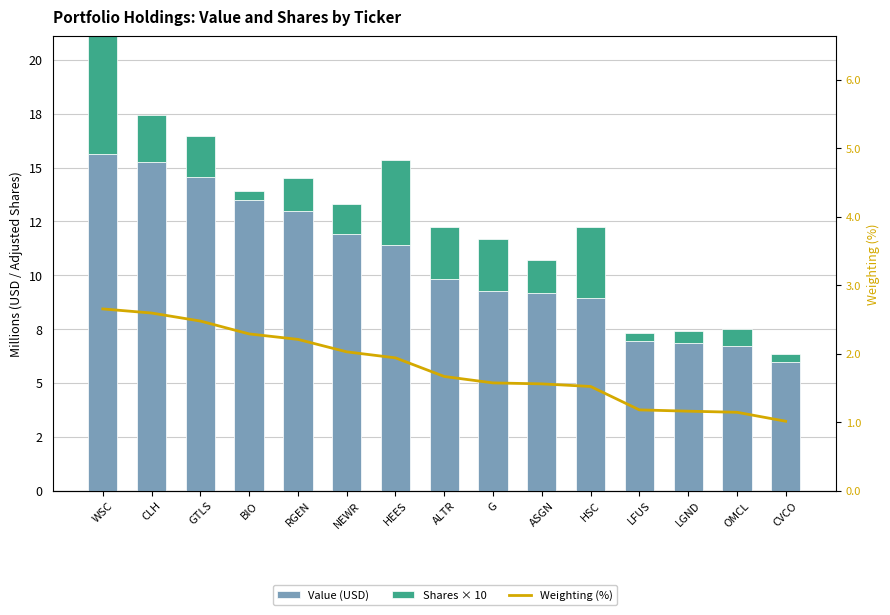

How many values in the Shares × 10 series exceed 1?

10